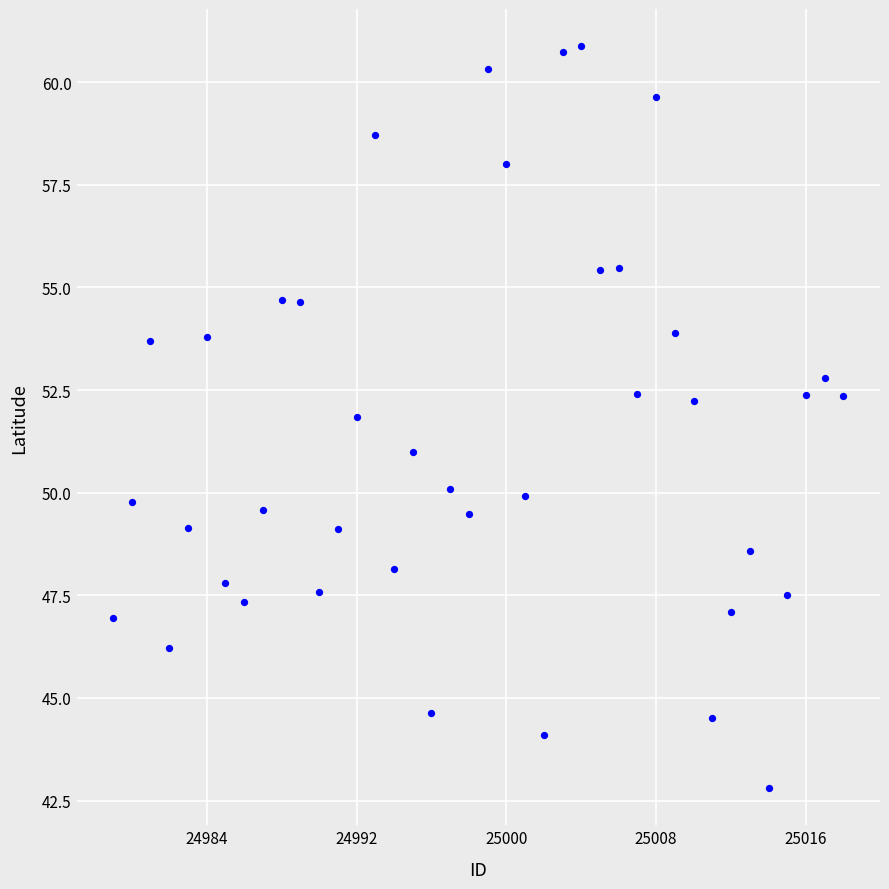

What is the range of Y values (max minus min)?

18.1